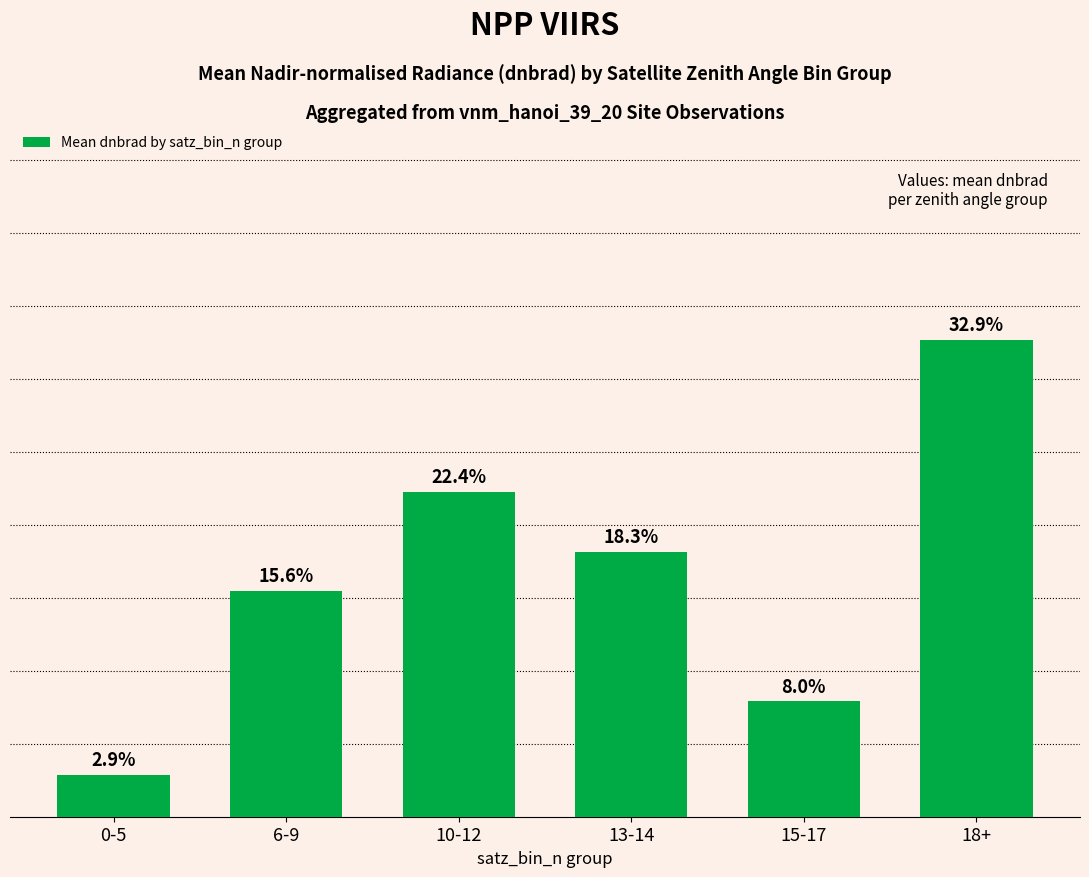

Does the chart contain any negative values?

No